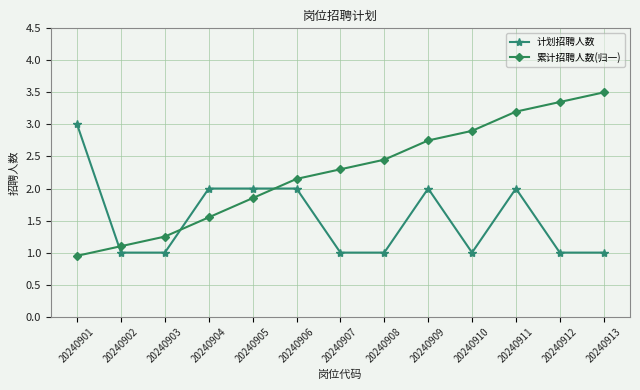

True or false: 计划招聘人数 and 累计招聘人数(归一) cross at least once.

True